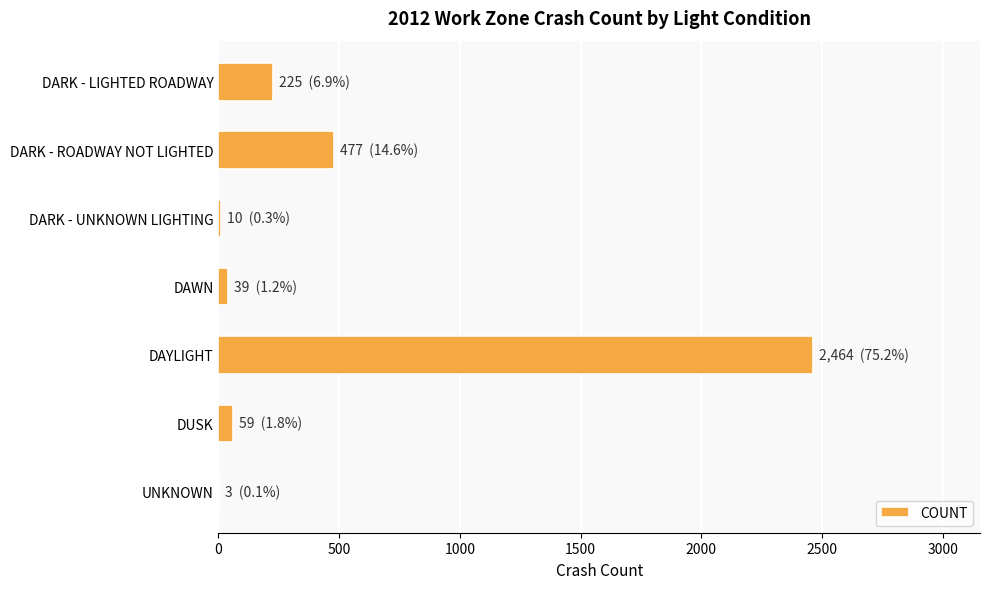

At which label is the value closest to 1233?

DARK - ROADWAY NOT LIGHTED